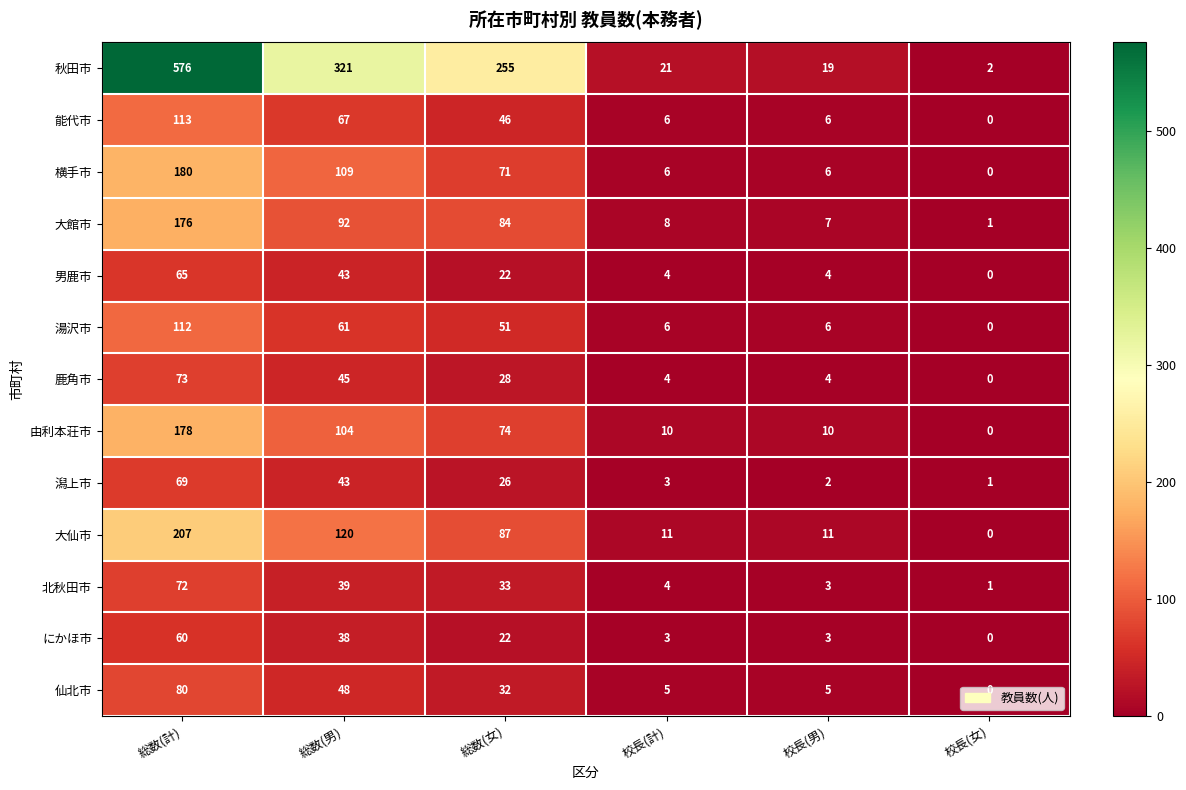

What is the difference between the highest and lowest values at 総数(計)?

516